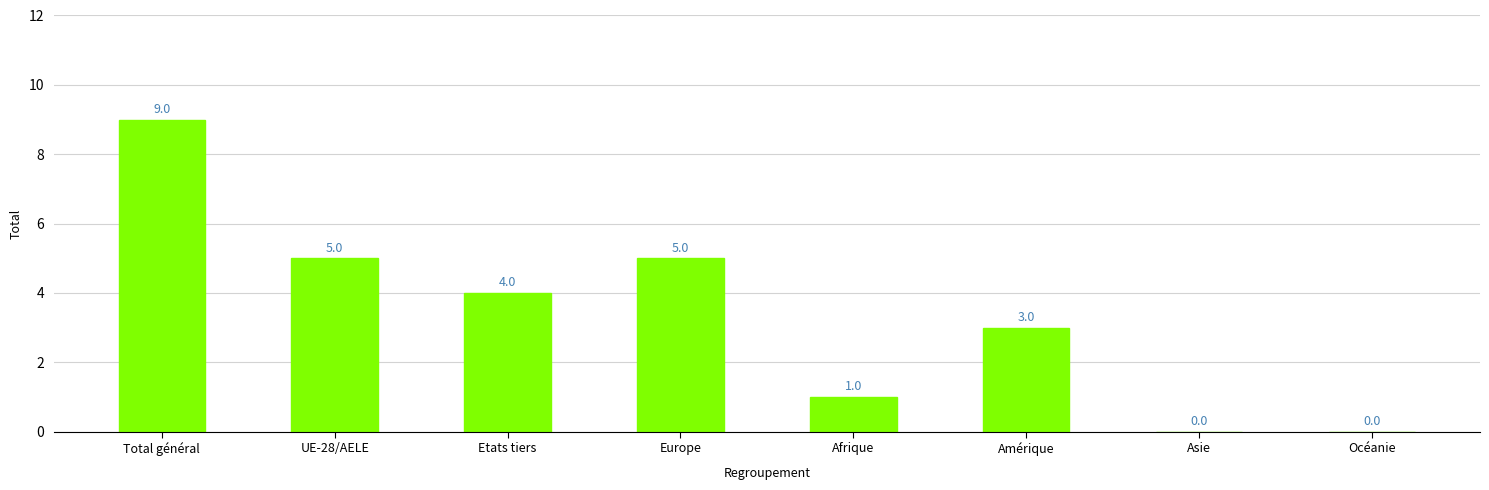

The chart shows a value of 2 at Amérique. True or false?

False